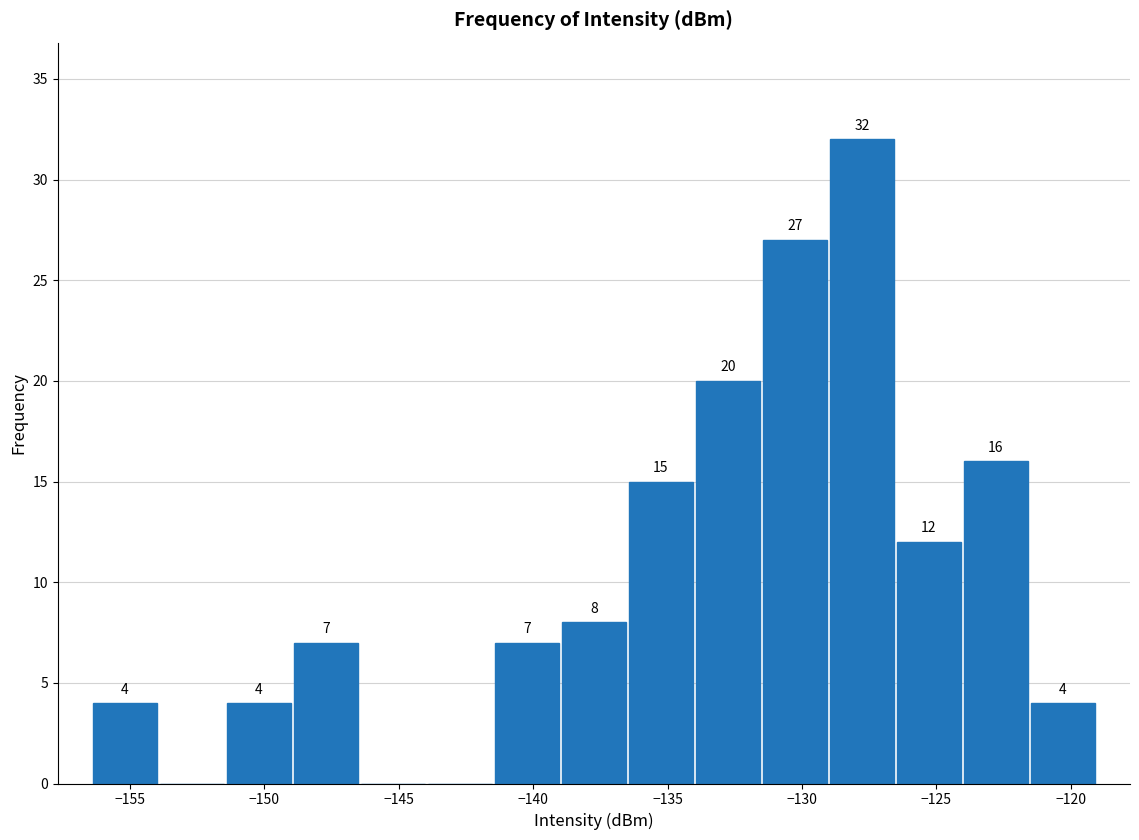

Over which range of the x-axis is the bar tallest?

-129.0 to -126.5